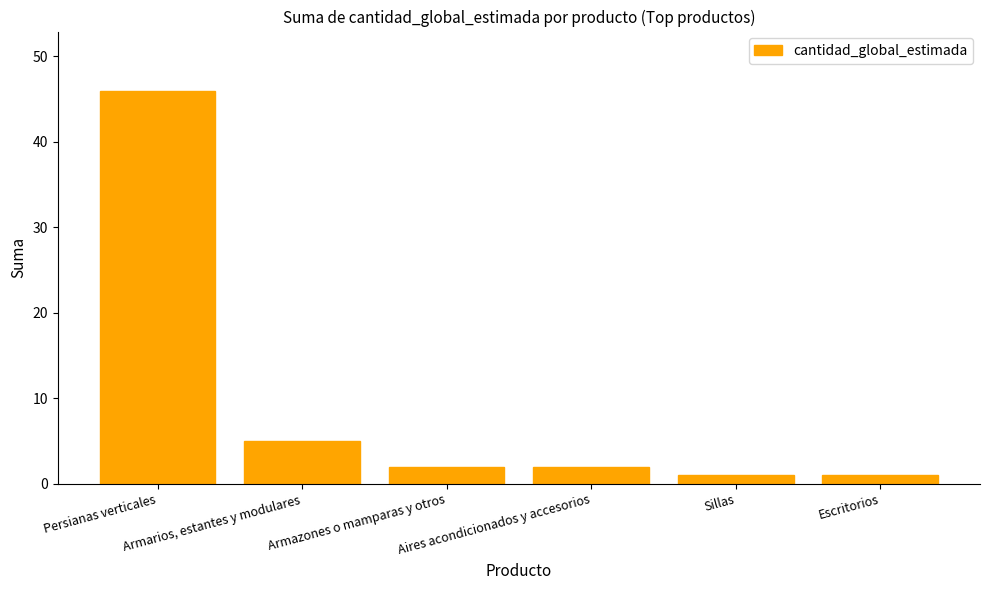

What is the change in value from Persianas verticales to Aires acondicionados y accesorios?

-44